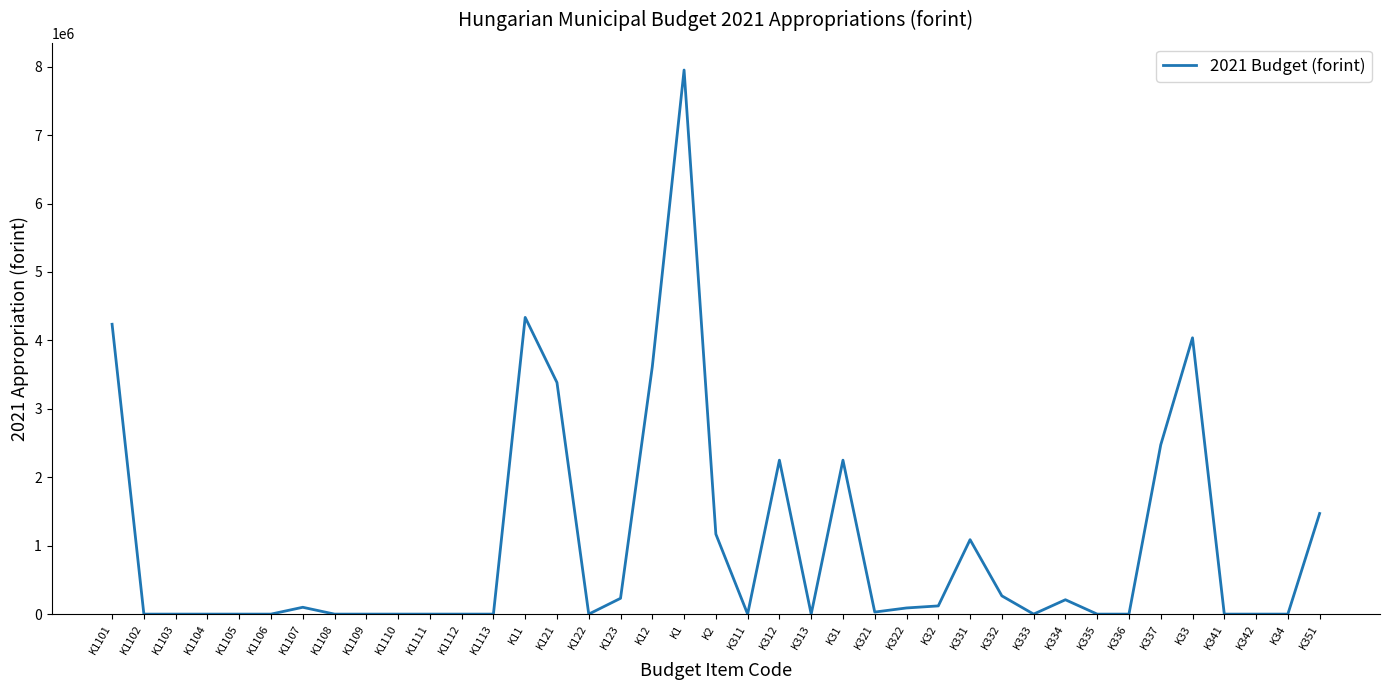

What is the difference between the maximum and minimum values?

7951582